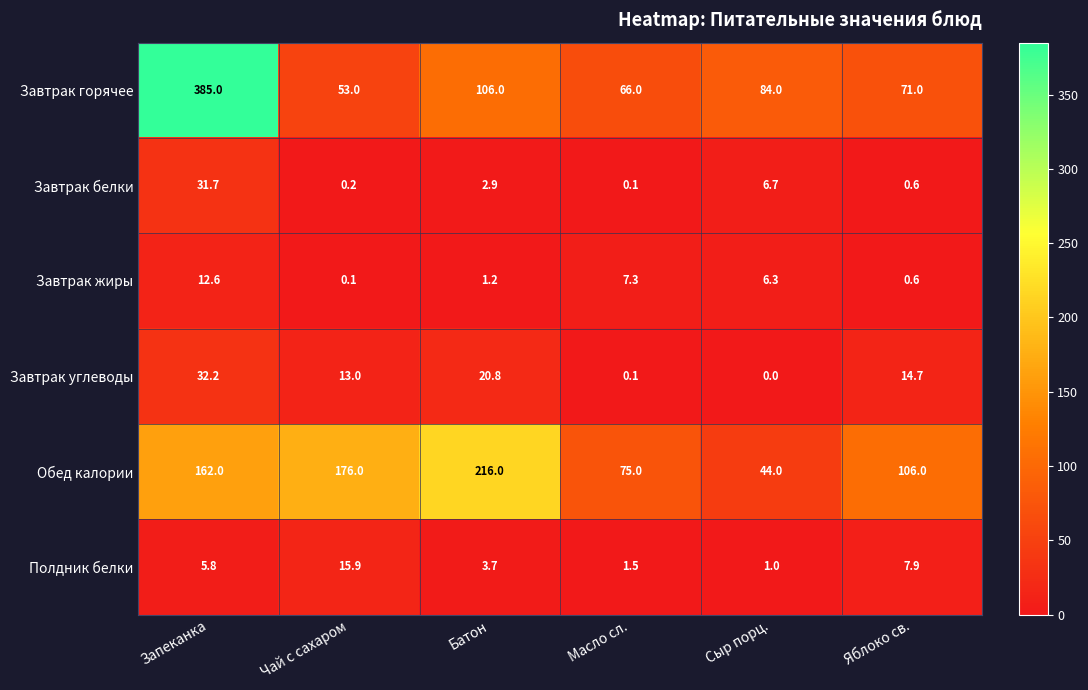

What is the sum of the Завтрак горячее values at Сыр порц. and Масло сл.?

150.0